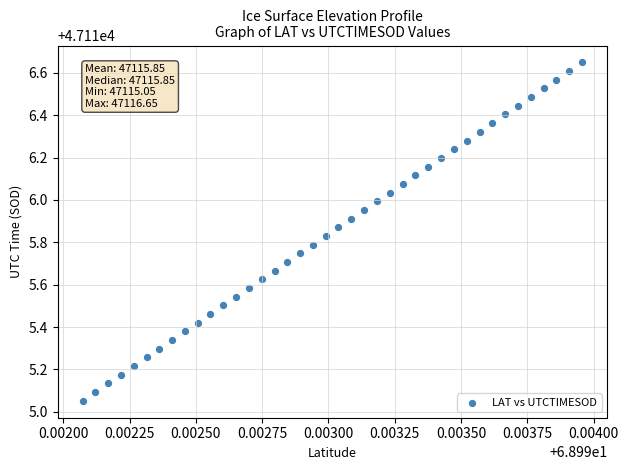

What is the range of Y values (max minus min)?

1.6